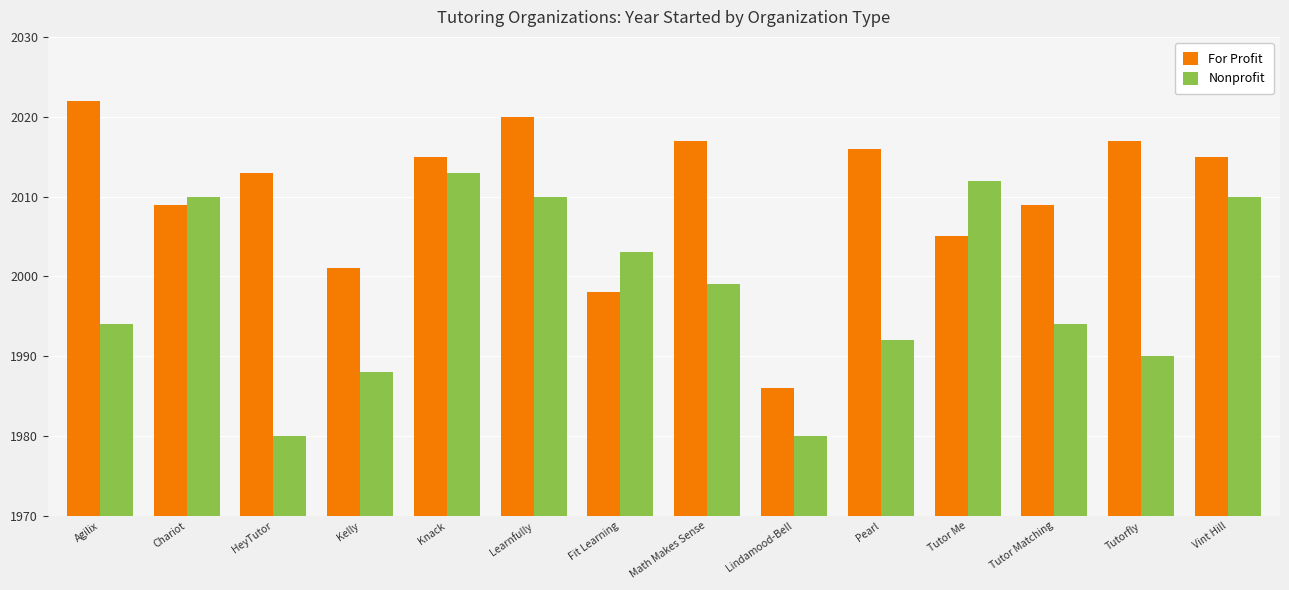

Is it true that For Profit equals 1198 at Fit Learning?

False